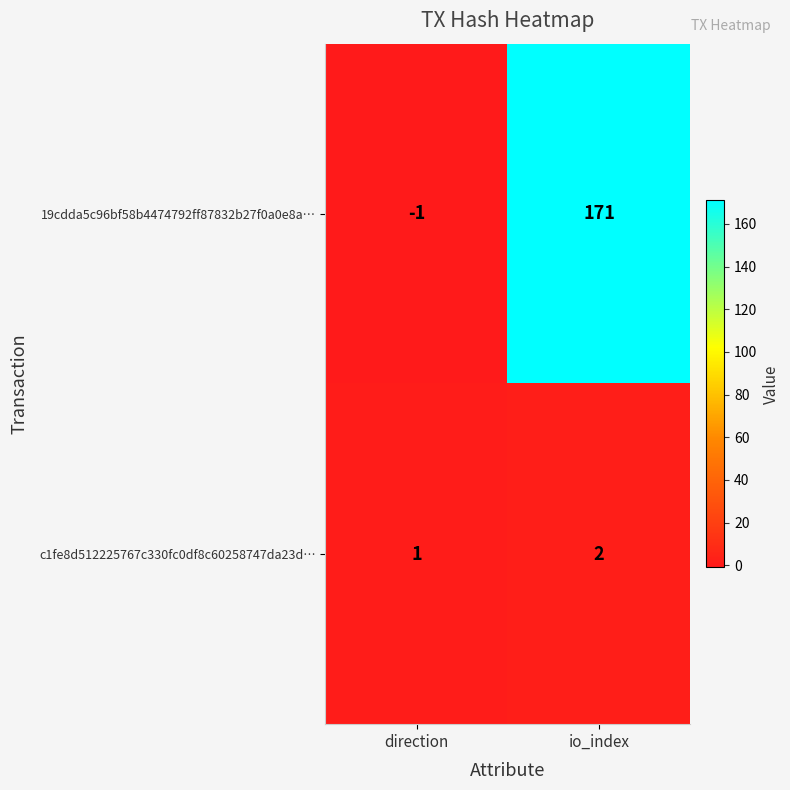

Between direction and io_index, which series saw the biggest shift?

19cdda5c96bf58b4474792ff87832b27f0a0e8a…